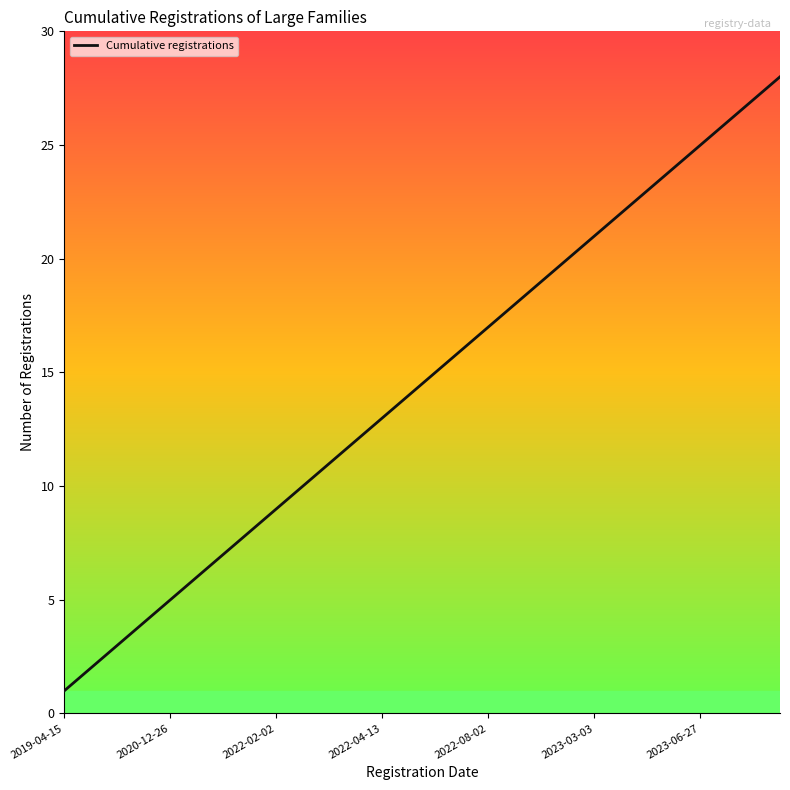

How many values are below 15?

14